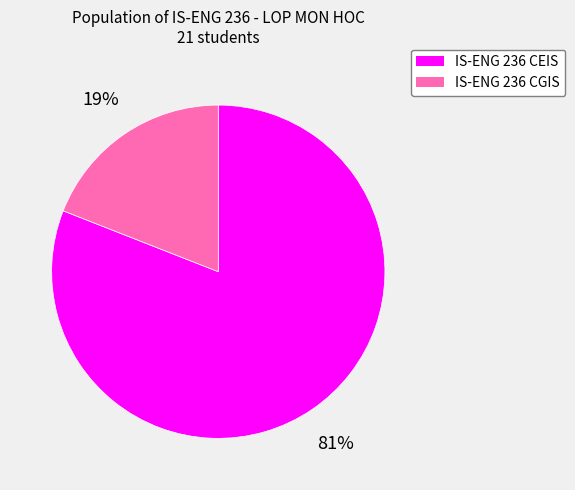

To the nearest percent, what is the difference between the largest and smallest slice percentages?

62%